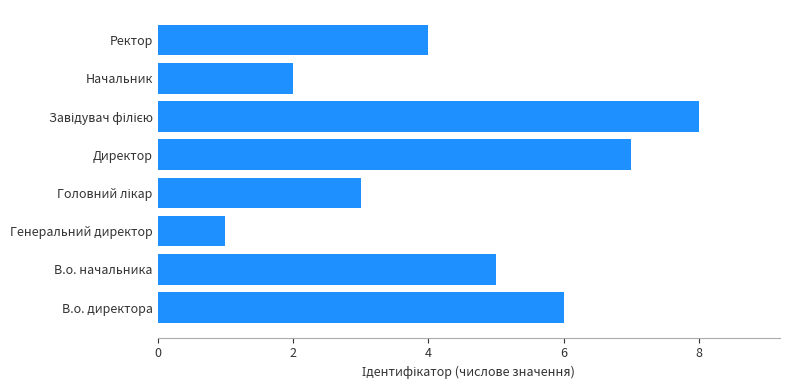

Between Генеральний директор and В.о. директора, which is larger?

В.о. директора